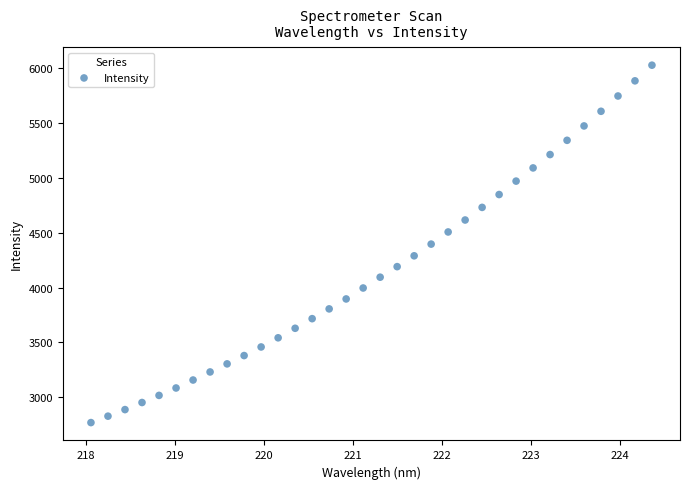

What is the range of X values (max minus min)?

6.3